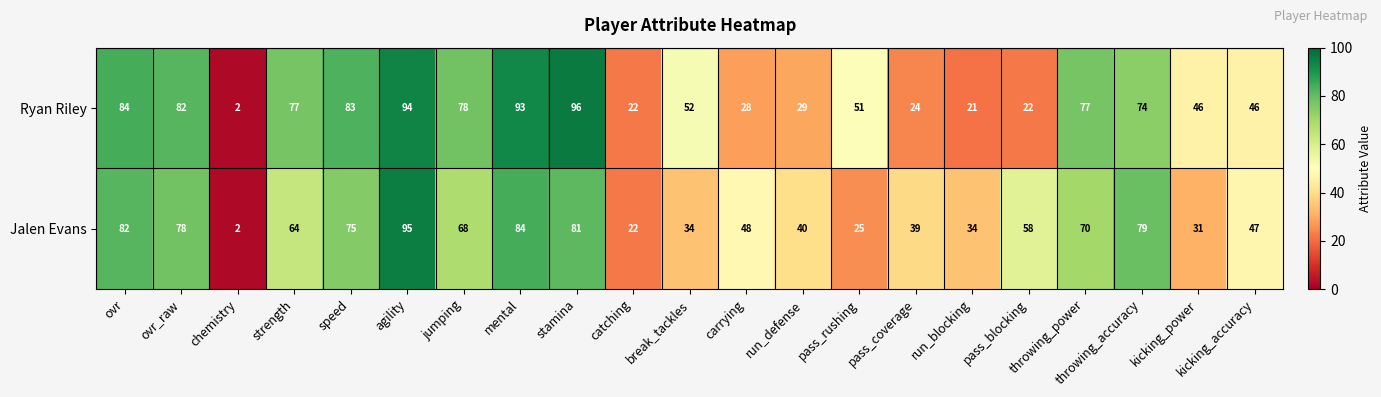

How many distinct data groups are displayed?

2